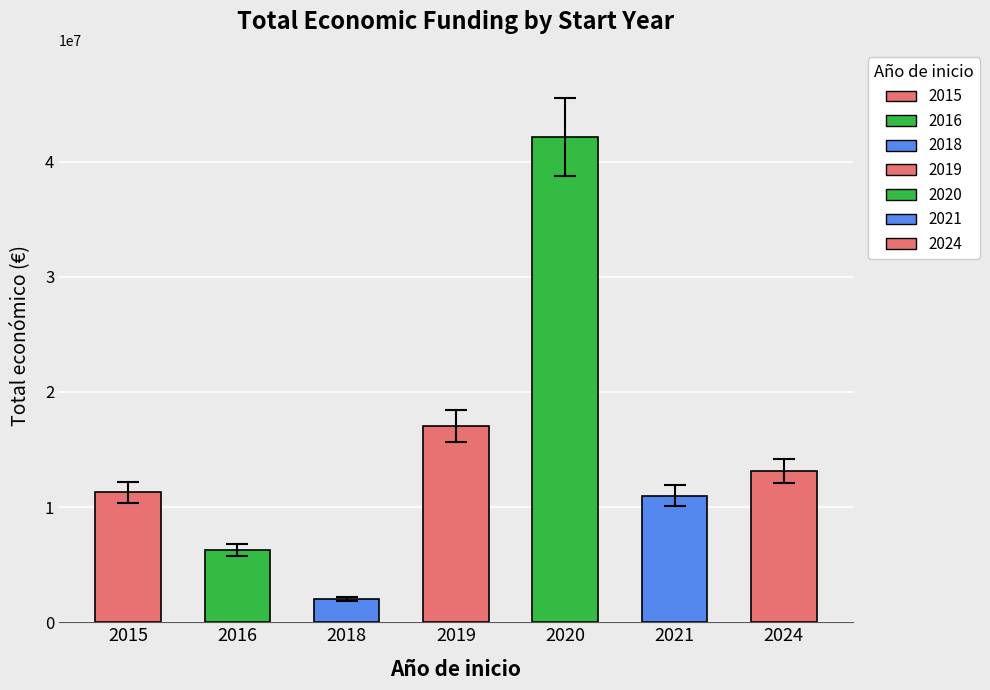

What is the maximum value shown in the chart?

42136174